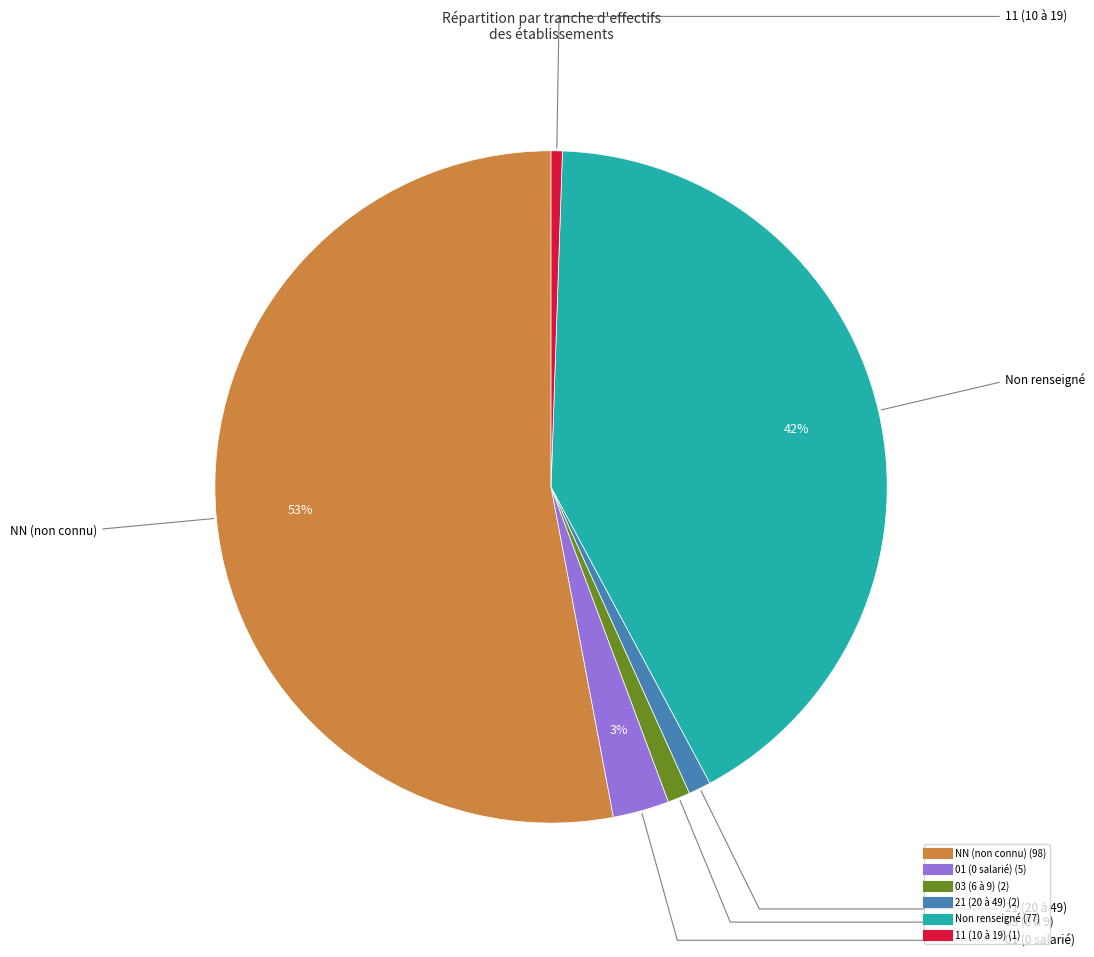

To the nearest percent, what is the average slice percentage?

17%